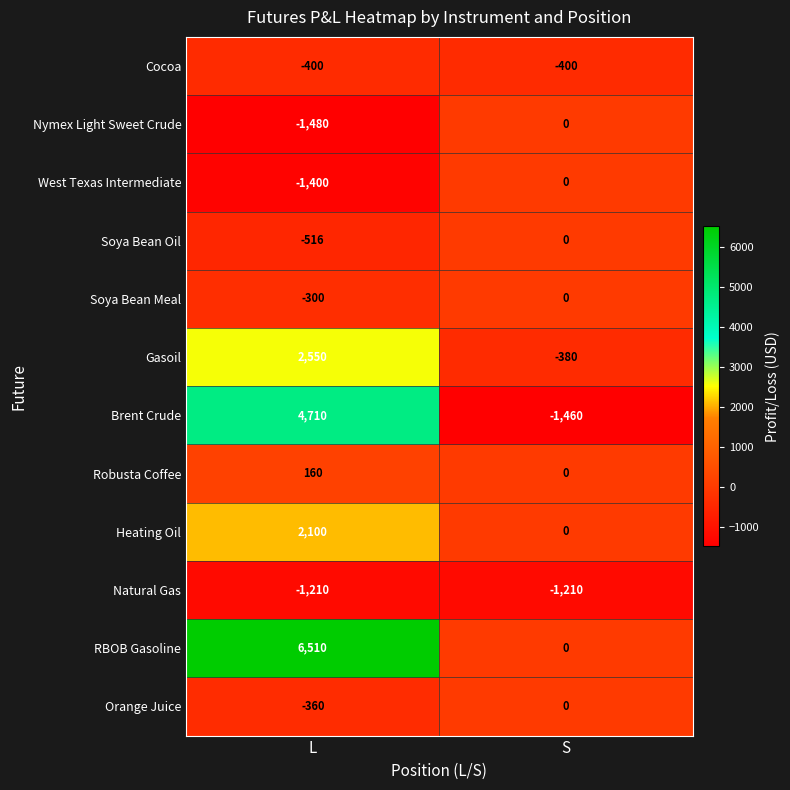

Rank the series at L from lowest to highest value.

Nymex Light Sweet Crude, West Texas Intermediate, Natural Gas, Soya Bean Oil, Cocoa, Orange Juice, Soya Bean Meal, Robusta Coffee, Heating Oil, Gasoil, Brent Crude, RBOB Gasoline